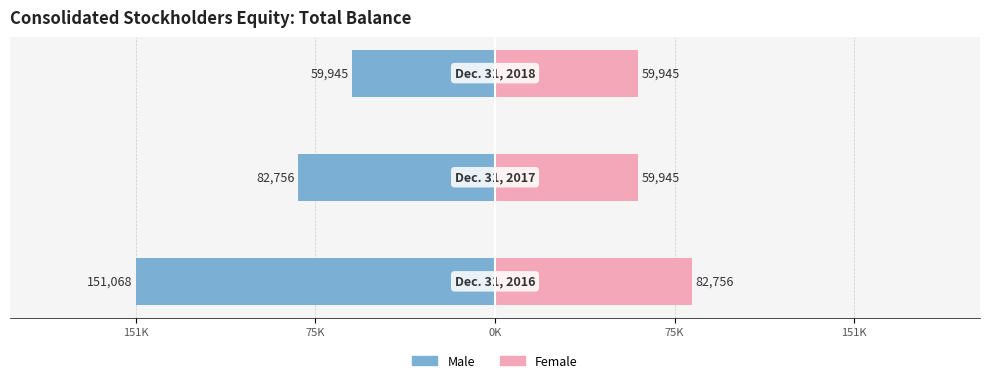

Rank the series at 75K from highest to lowest value.

Female, Male